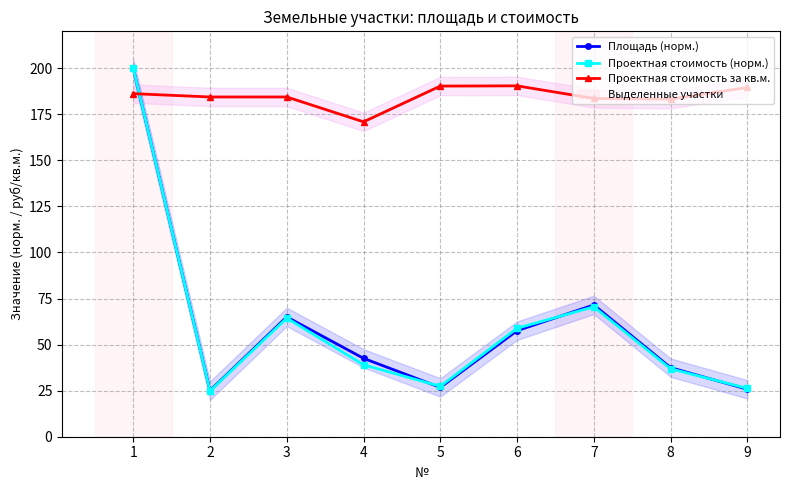

What is the sum of the Проектная стоимость (норм.) values at 6 and 4?

97.9